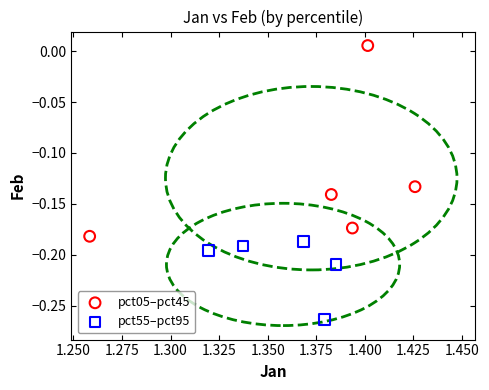

Which series contains the highest Y value?

pct05–pct45